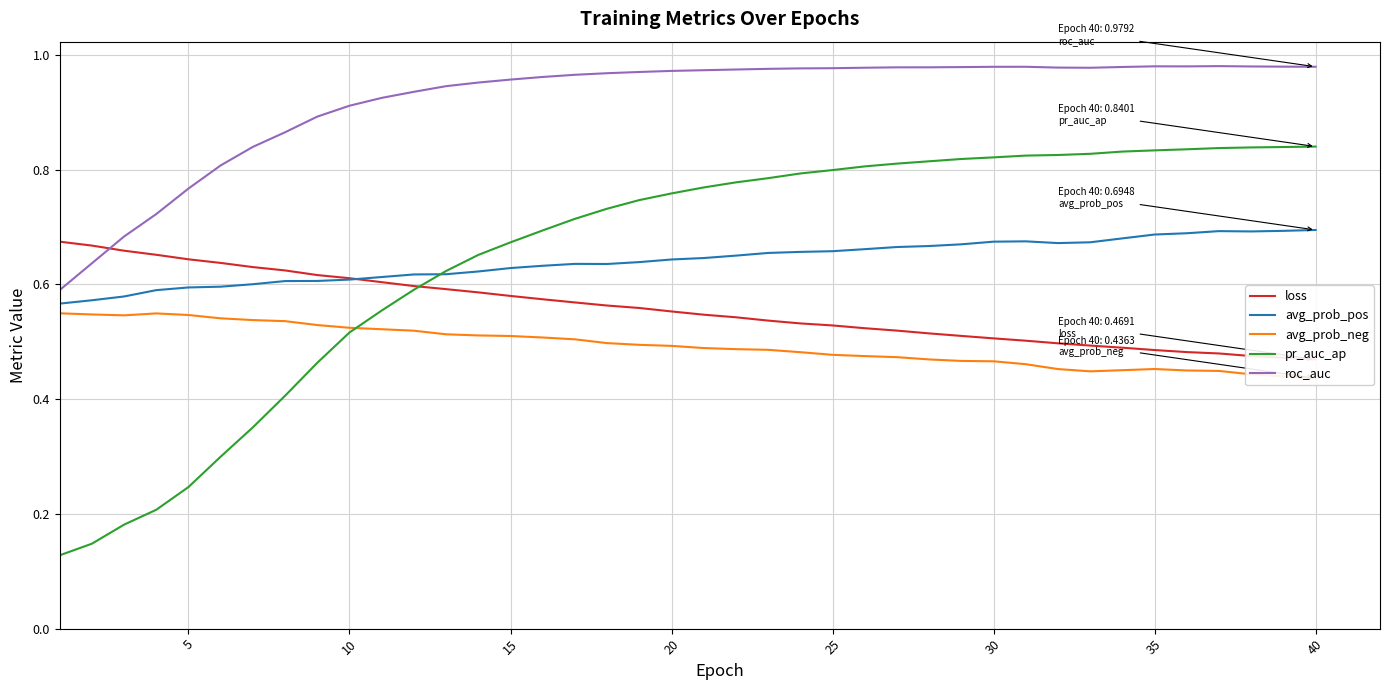

True or false: roc_auc and avg_prob_pos intersect in this chart.

False